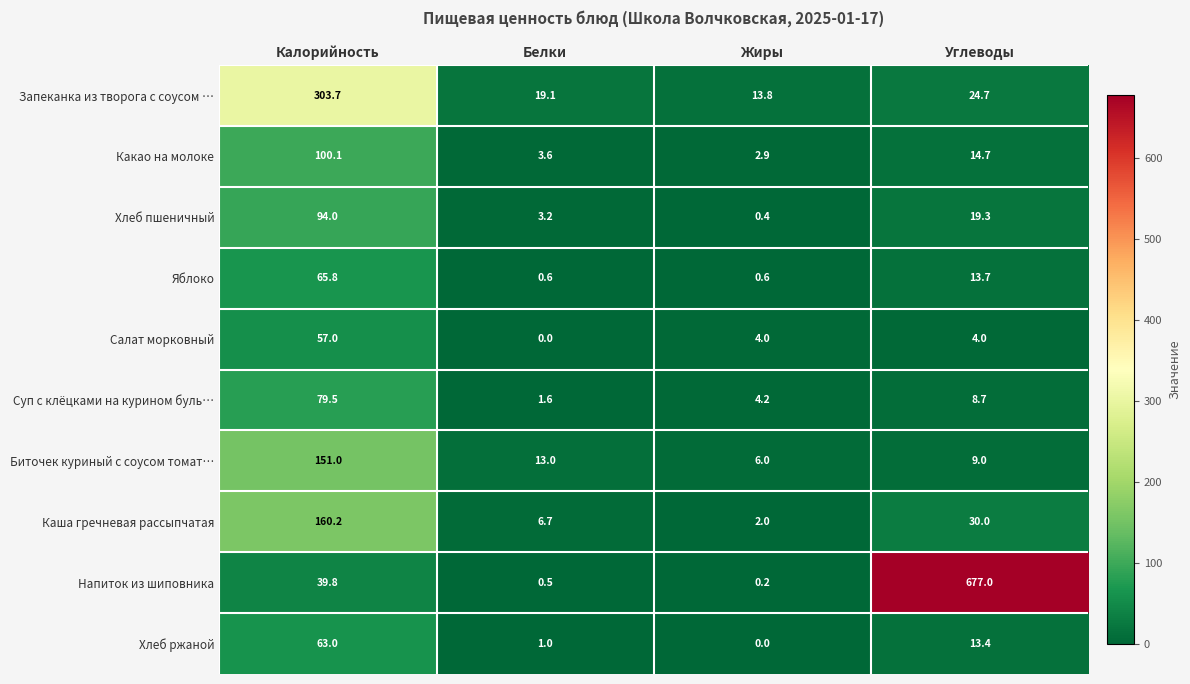

How many data points in Яблоко are less than 13?

2